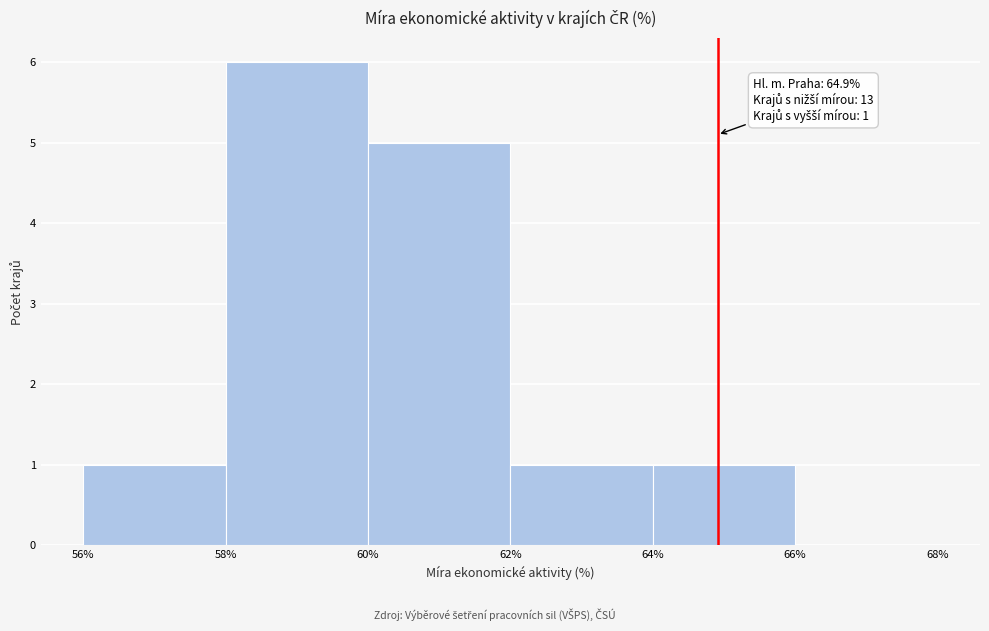

Which range on the x-axis has the tallest bar?

58% to 60%